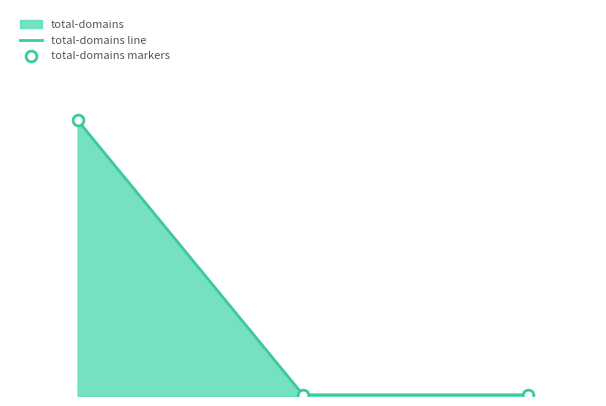

Which series contains the lowest Y value?

total-domains line